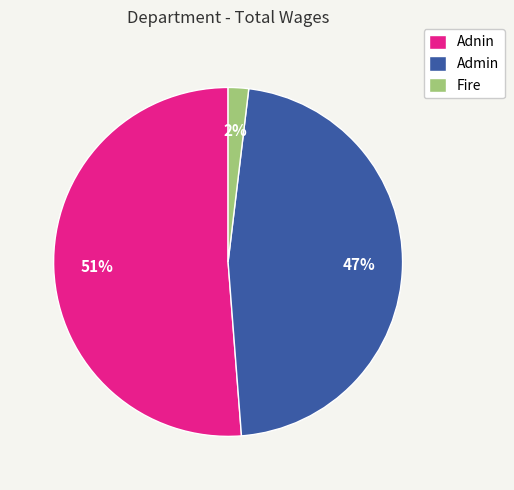

Rank the categories by value from lowest to highest.

Fire, Admin, Adnin